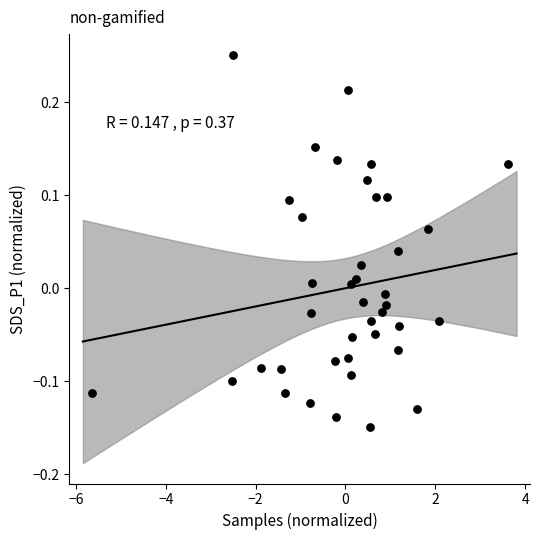

What is the range of X values (max minus min)?

9.3